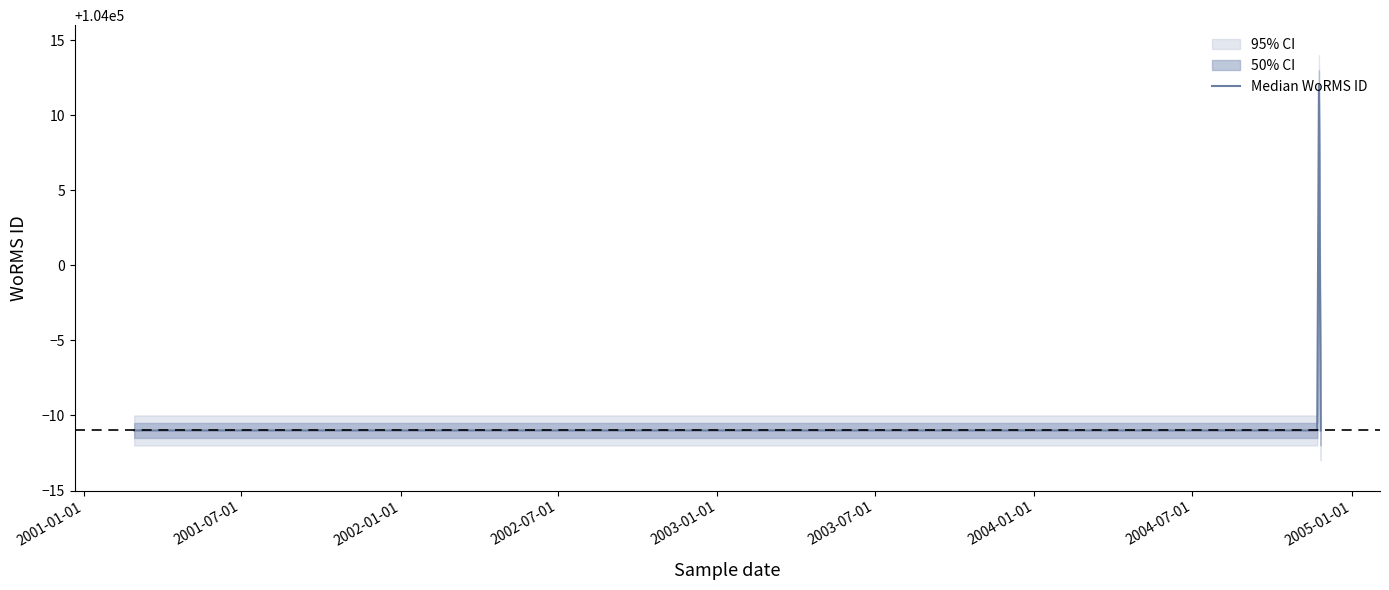

How many interior local peaks (higher than both neighbors) does the data have?

1